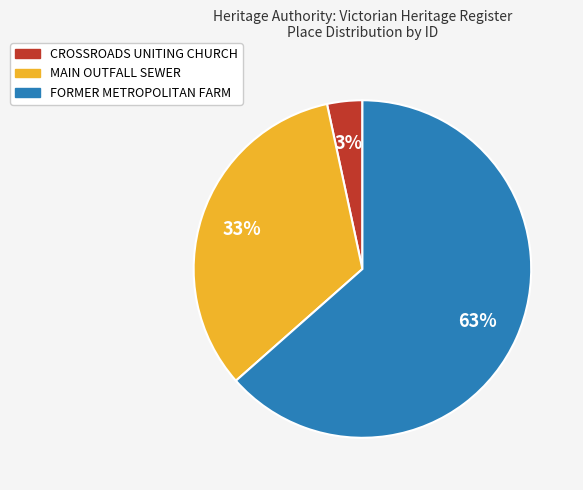

Which slice represents more than half of the pie?

FORMER METROPOLITAN FARM